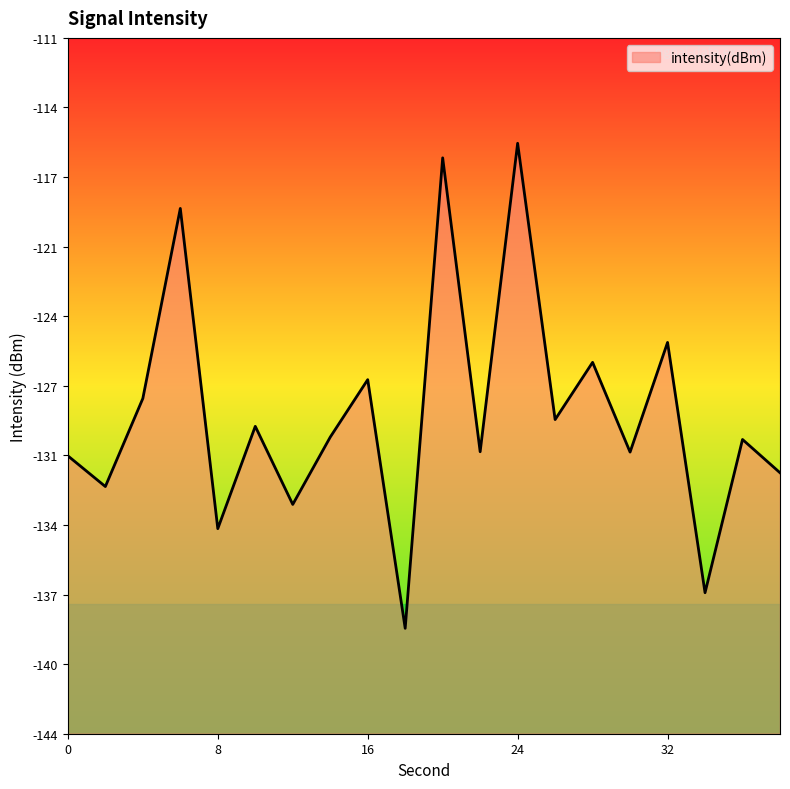

What is the value of the 4th point from the left?

-118.9